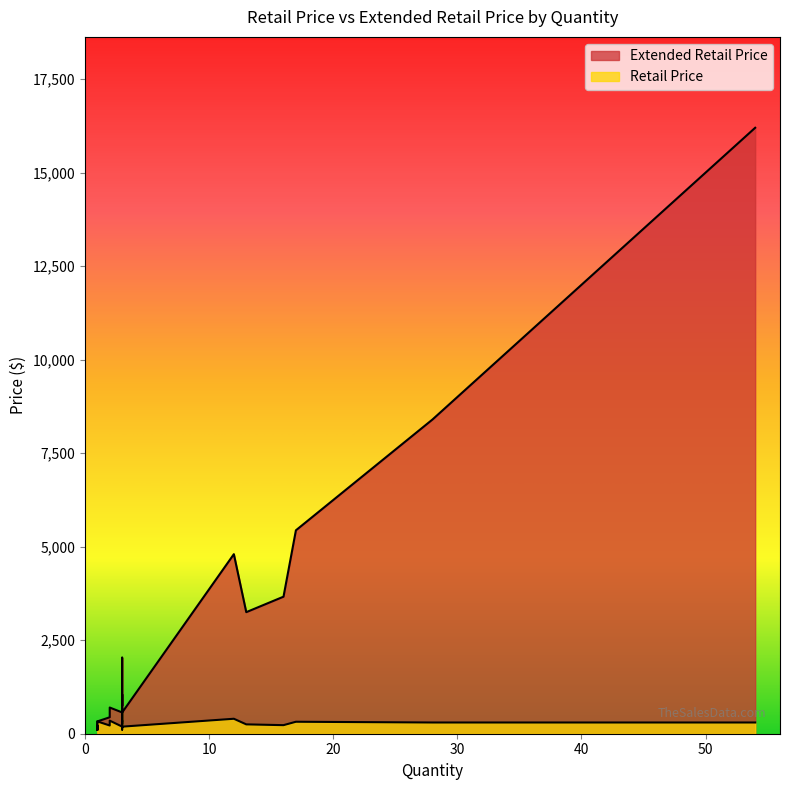

The Extended Retail Price series shows 5438.3 at 17. True or false?

True